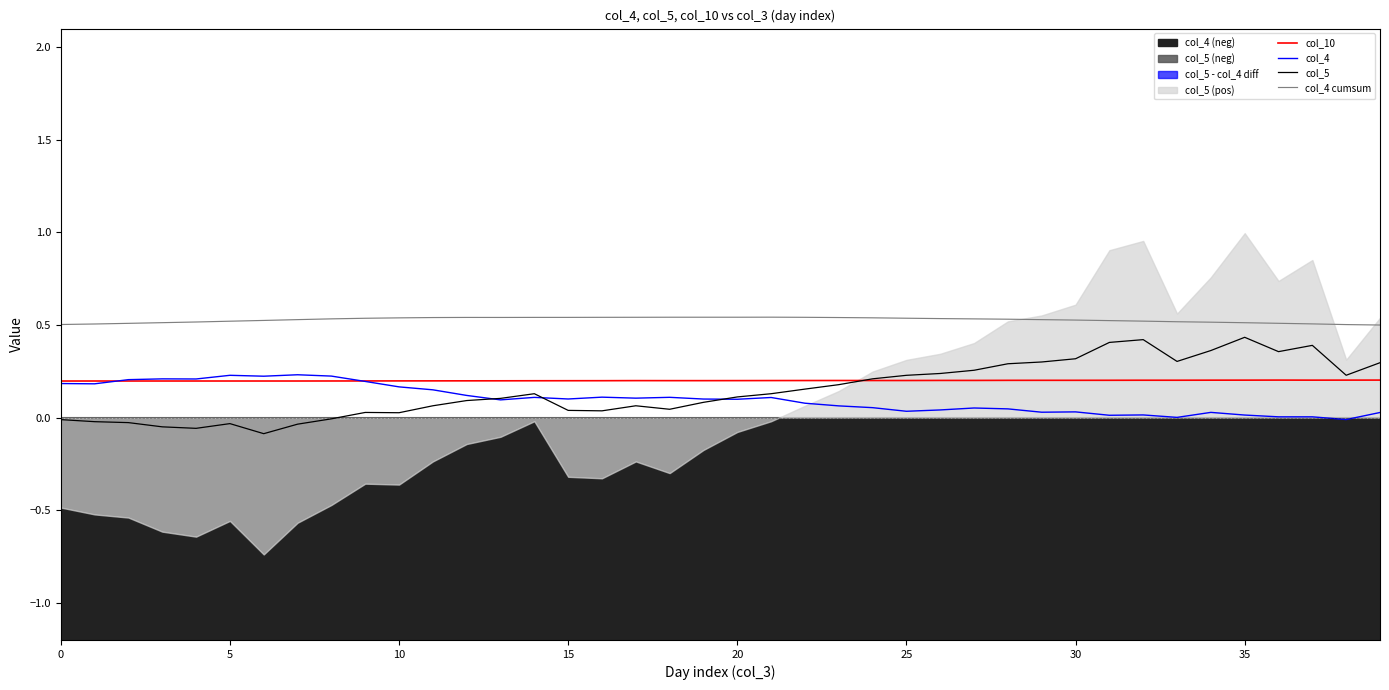

True or false: col_10 has a value of 0.2 at 25.

True